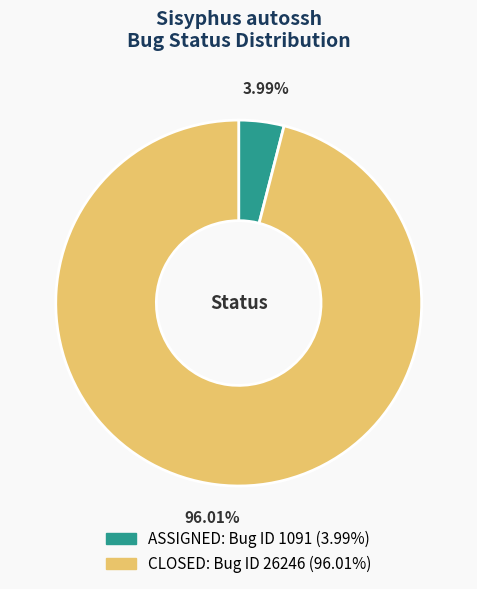

Is ASSIGNED the majority of the pie?

No